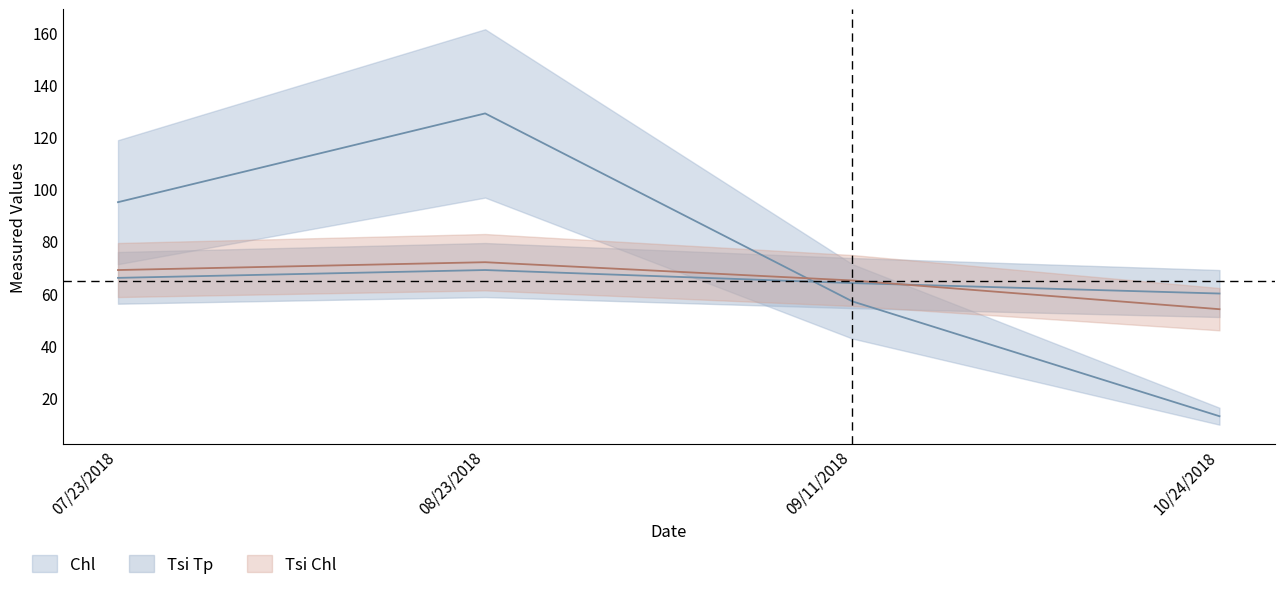

Which series has the largest total across all categories?

Chl